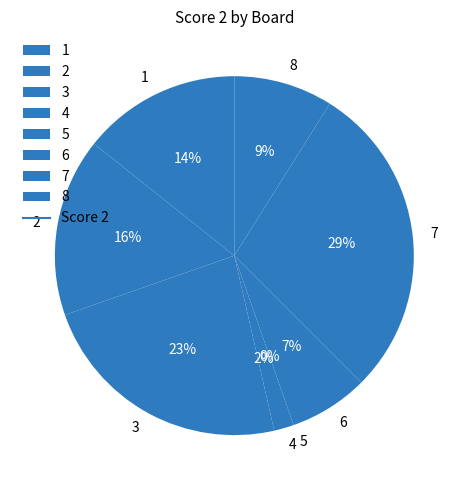

Which slice is the largest?

7